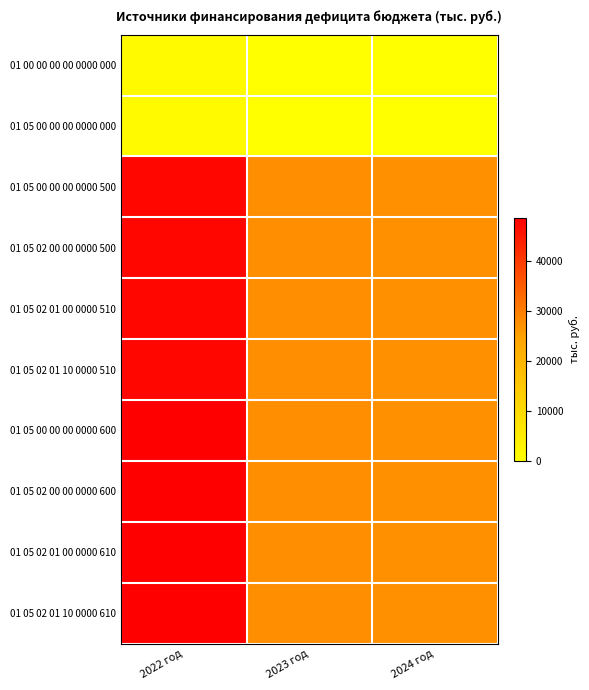

What is the maximum value shown in the chart?

48681.8